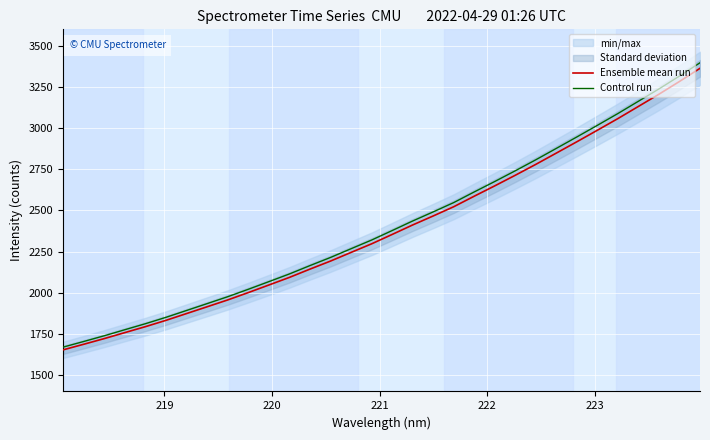

What is the value of the Ensemble mean run point at the 29th from the left?

3131.9